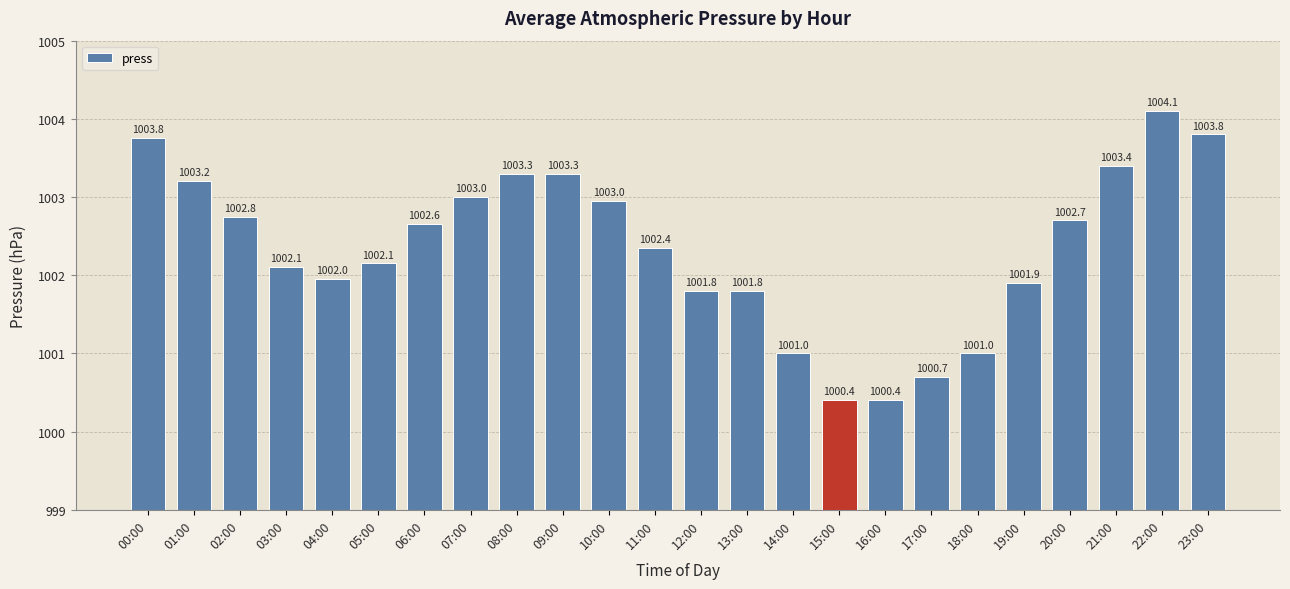

What is the label of the 2nd bar from the right?

22:00